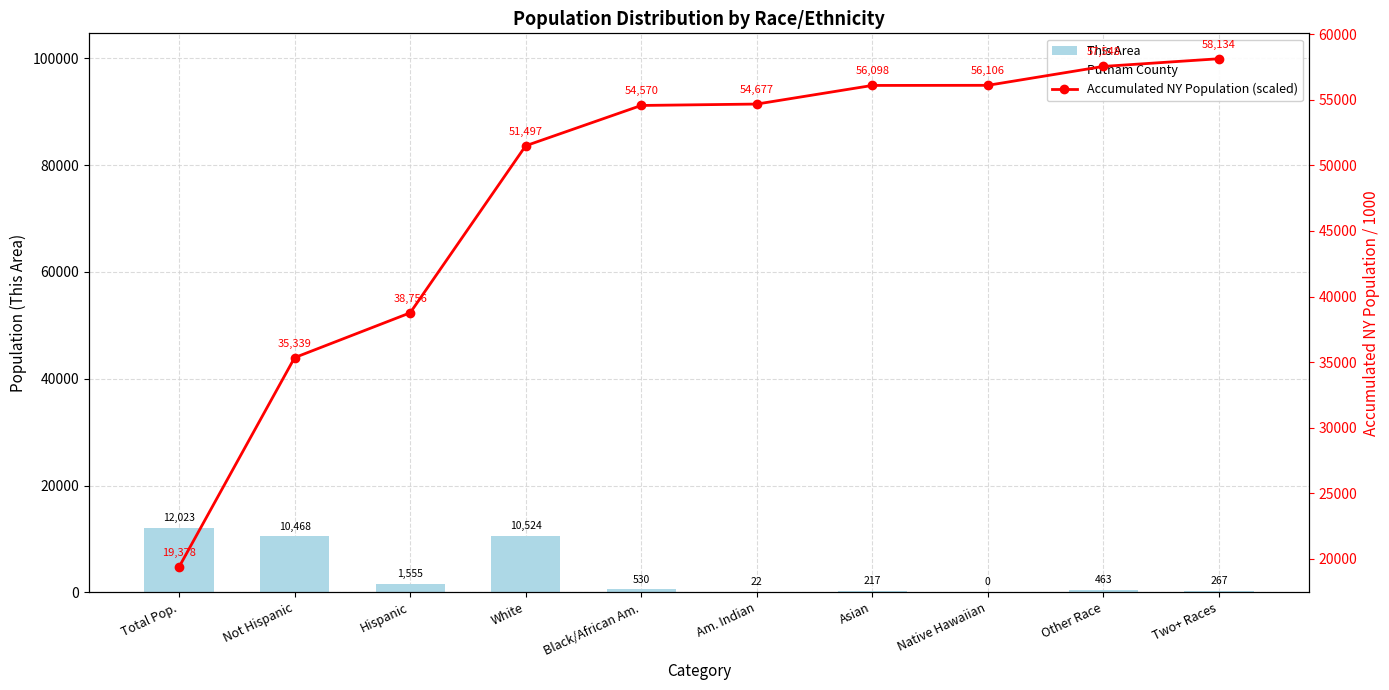

What is the sum of the Accumulated NY Population (scaled) values at White and Two+ Races?

109631.5